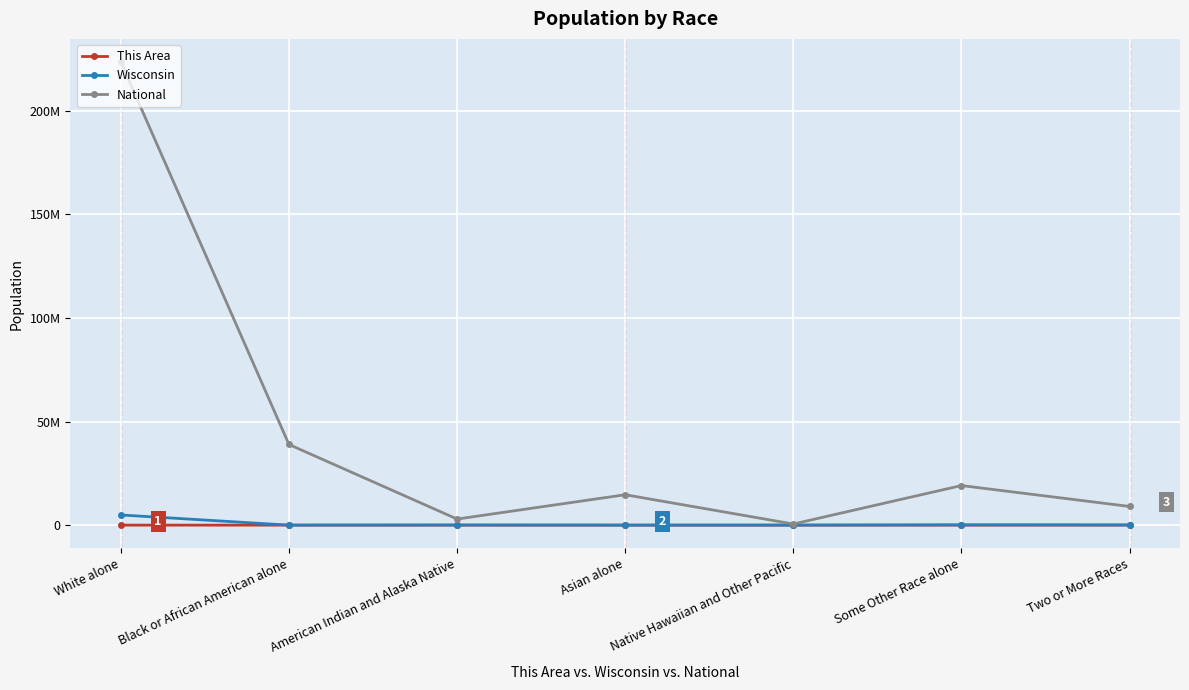

Is this an area chart (filled region under the line)?

No